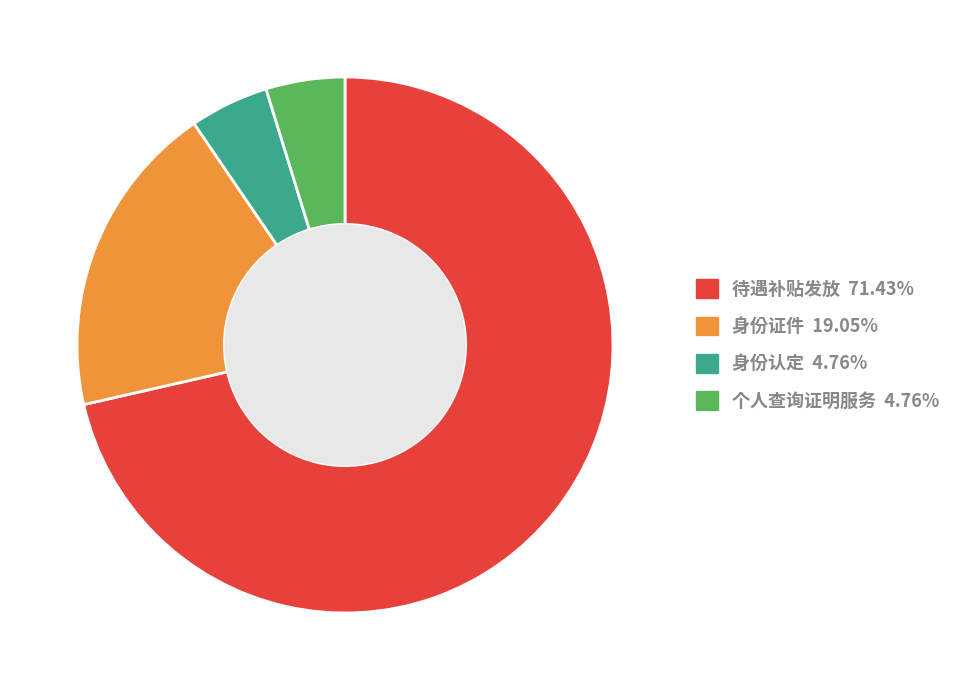

How many slices are in this pie chart?

4